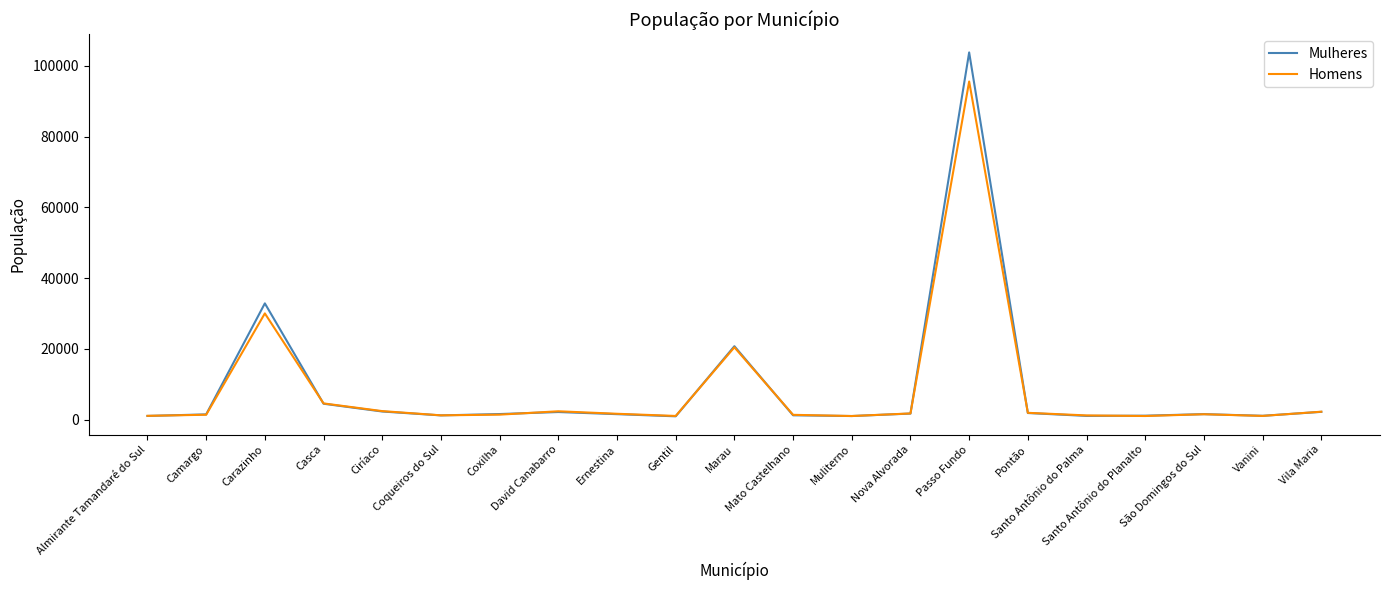

What is the lowest value of the Homens series?

1005